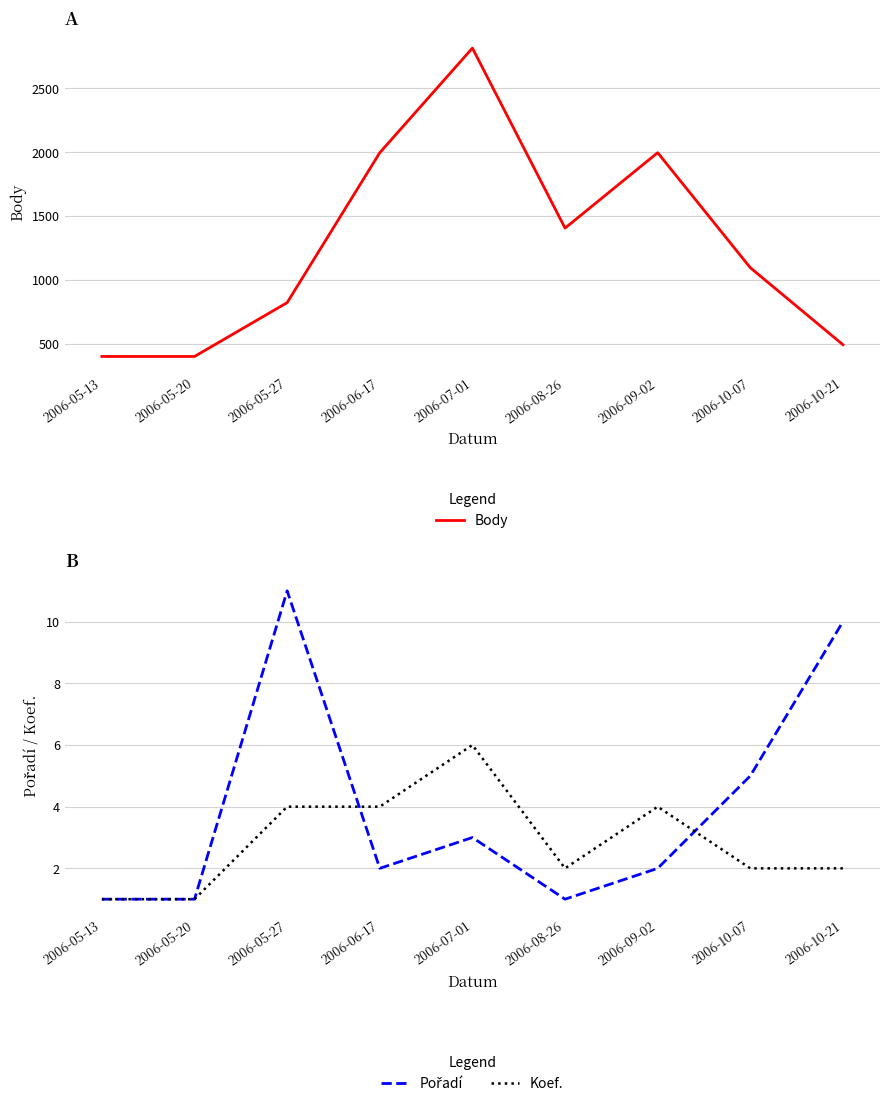

What is the label of the 2nd point from the right?

2006-10-07